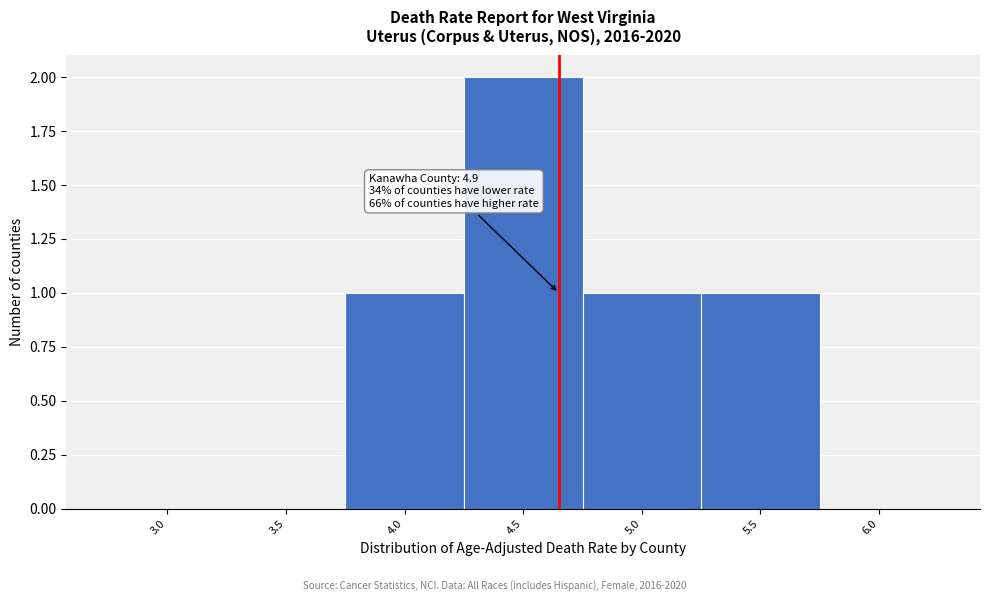

Reading left to right, list all the values displayed in this chart.

3.0=0	3.5=0	4.0=1	4.5=2	5.0=1	5.5=1	6.0=0